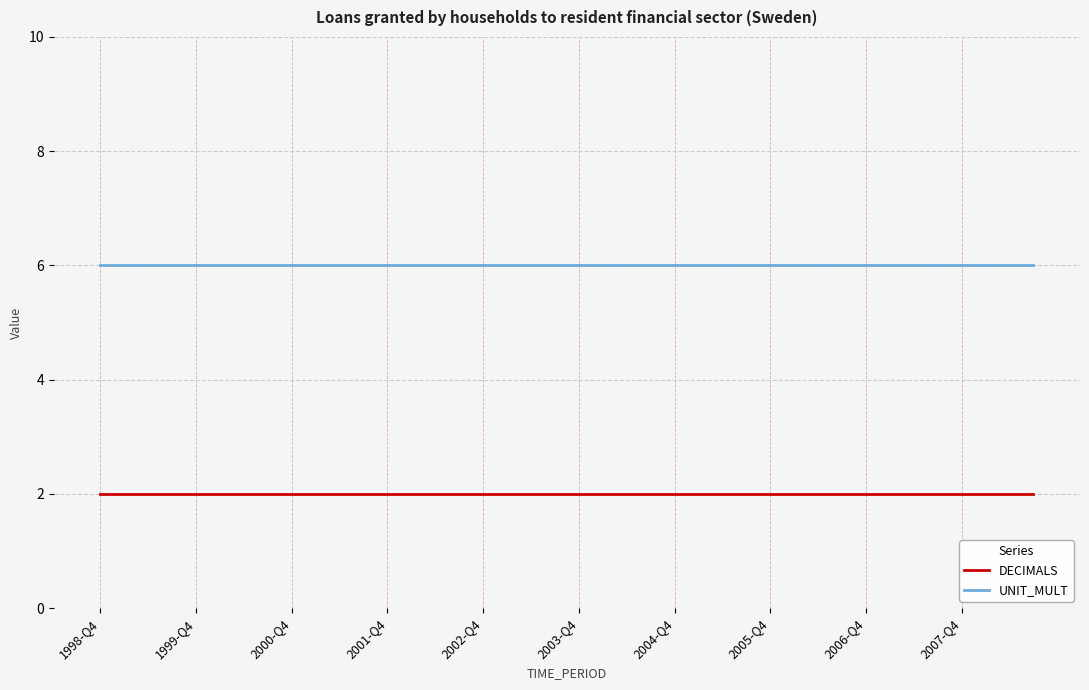

True or false: DECIMALS and UNIT_MULT cross at least once.

False